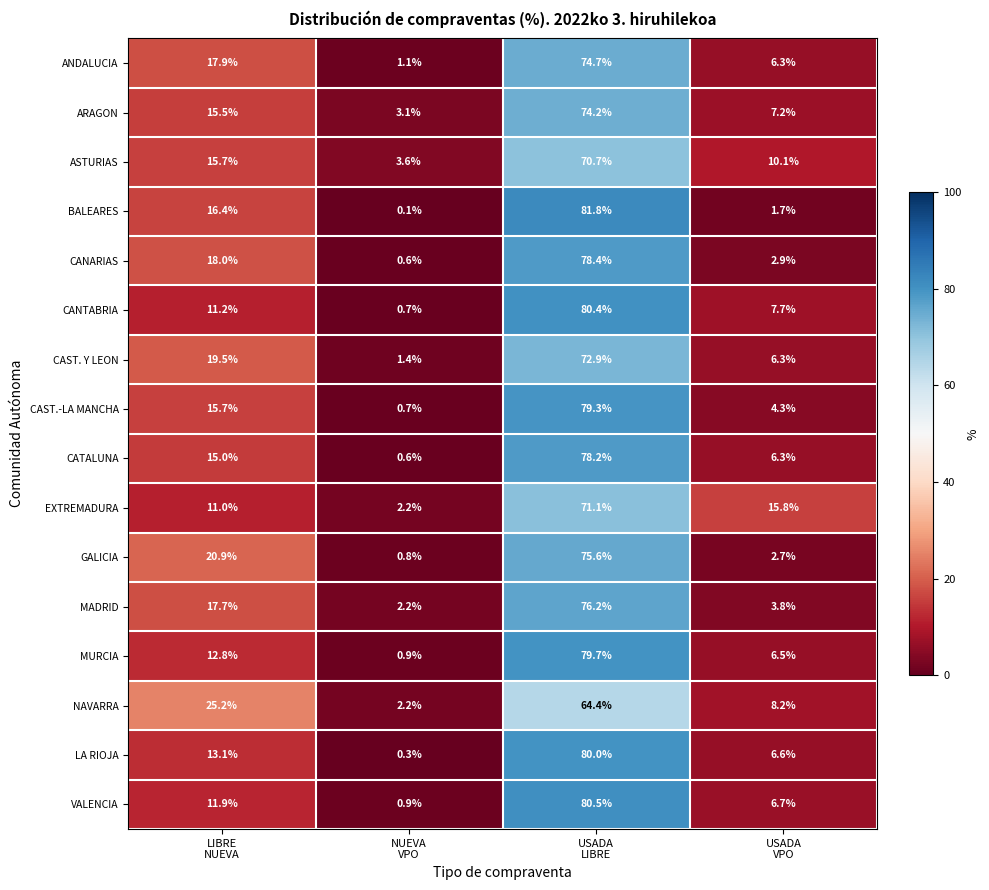

What is the maximum value shown in the chart?

81.8